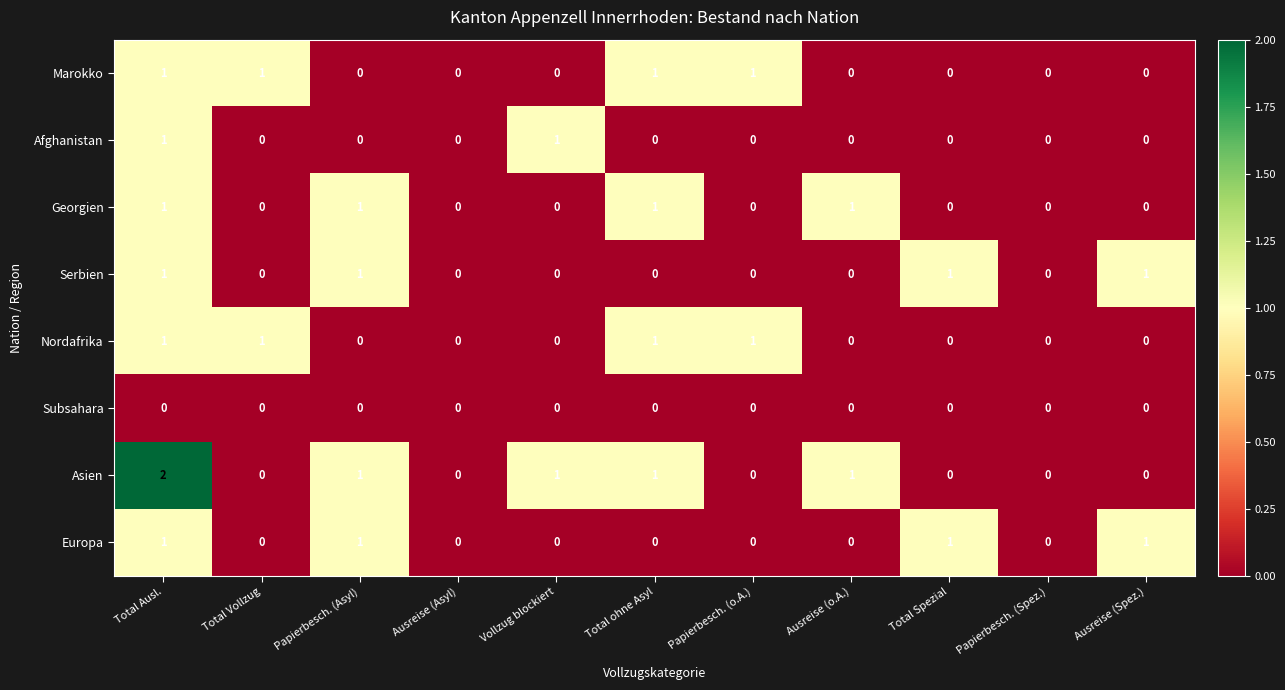

Which series has the largest range (max minus min)?

Asien